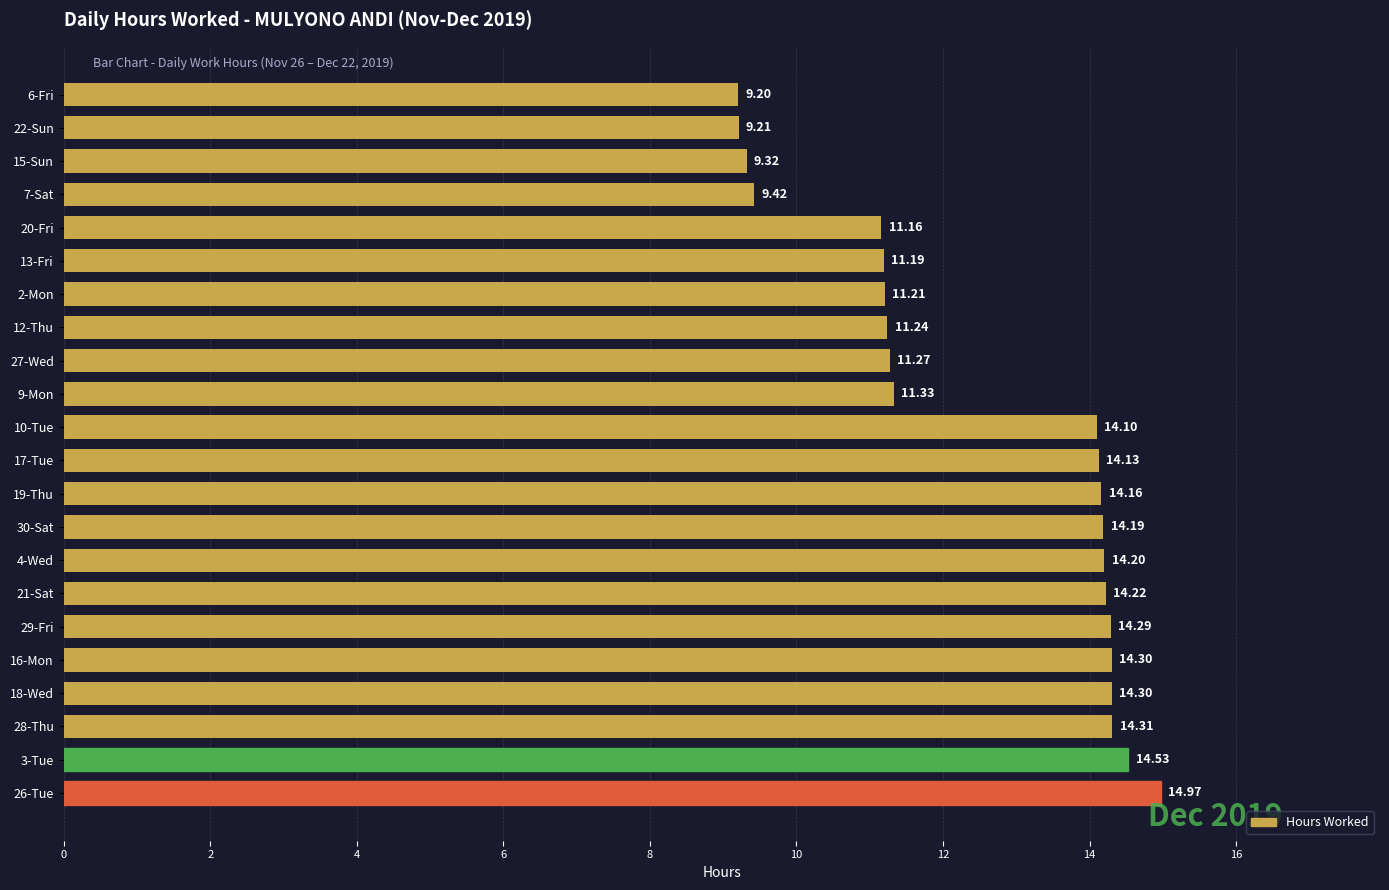

What is the difference between the values at 18-Wed and 15-Sun?

5.0